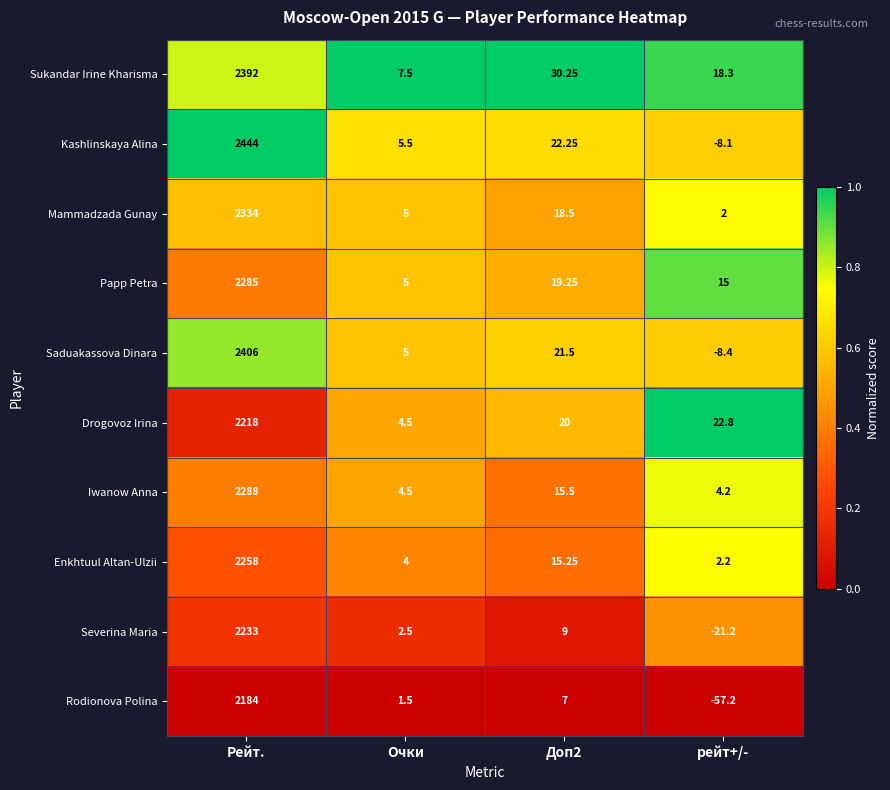

At which category does the chart reach its minimum across all series?

рейт+/-